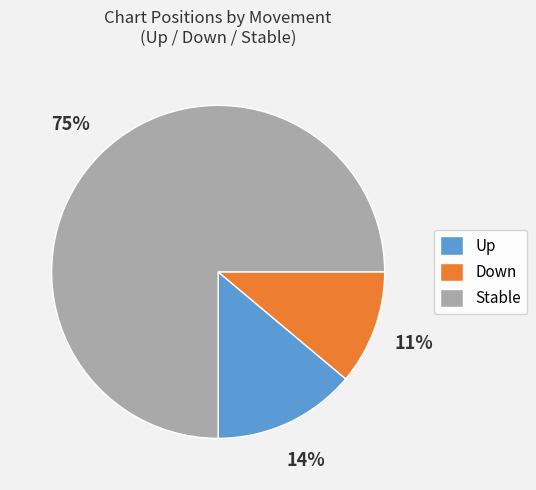

How many segments does this pie chart have?

3